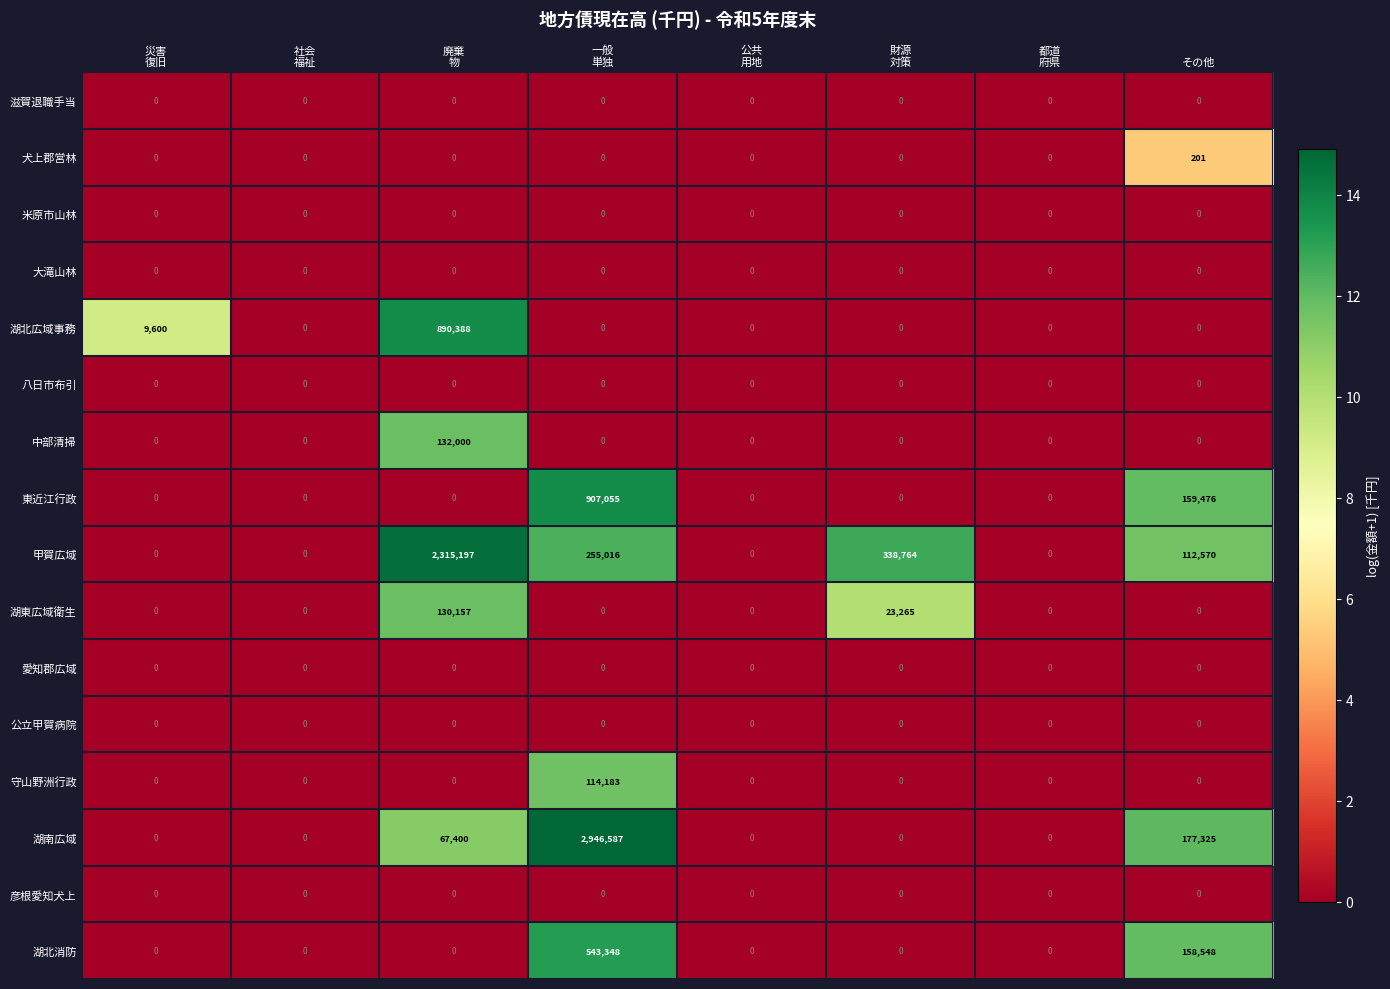

What is the highest value of the 湖北広域事務 series?

890388